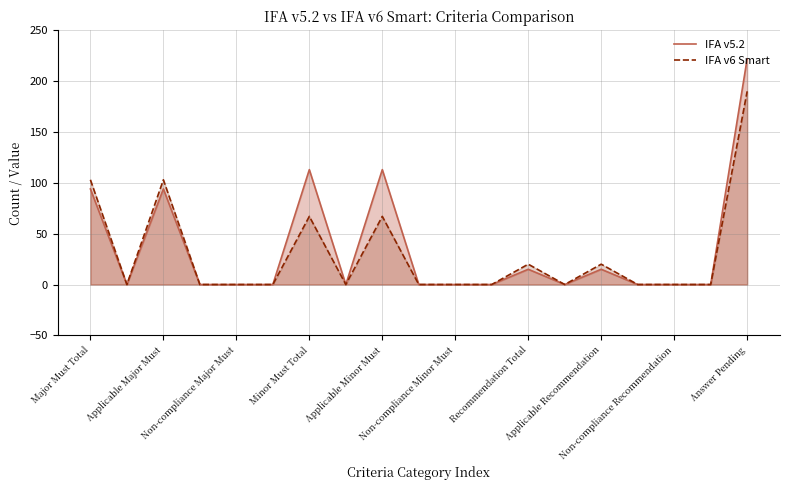

Which series has the largest range (max minus min)?

IFA v5.2